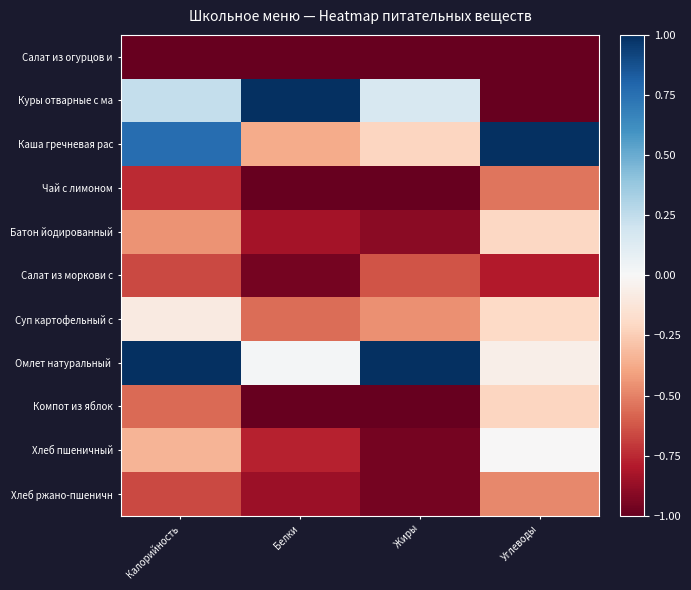

Which series has the largest total across all categories?

Омлет натуральный